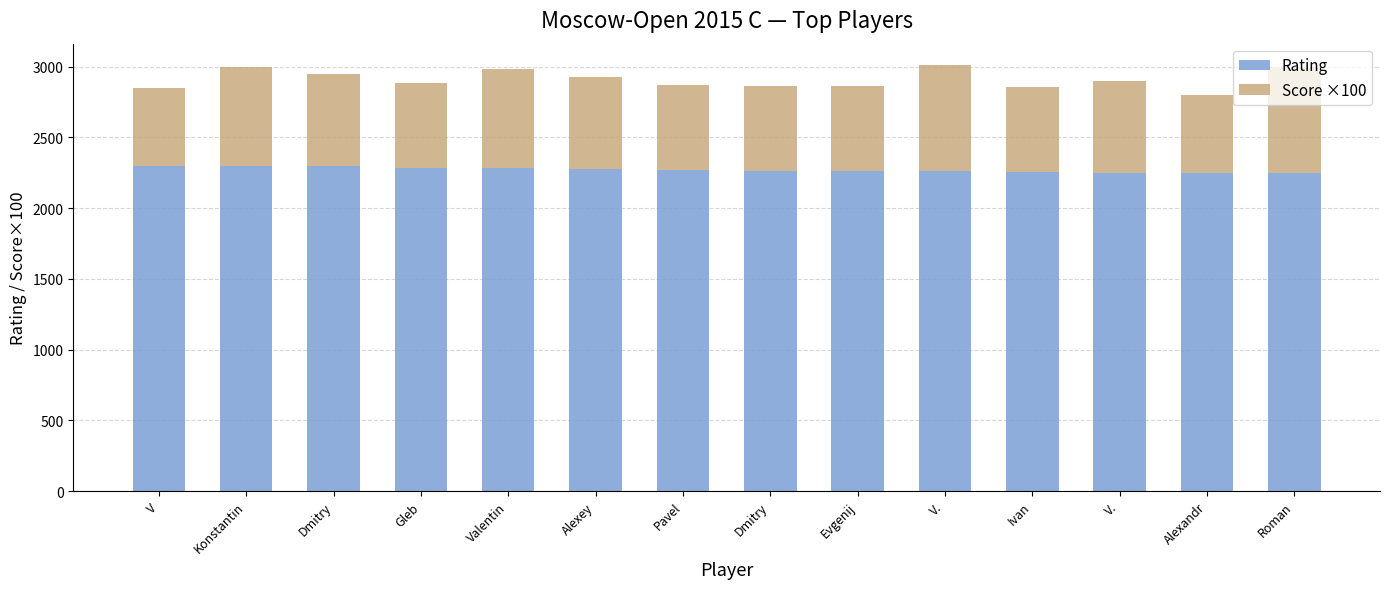

How many values in the Rating series are below 2268?

7